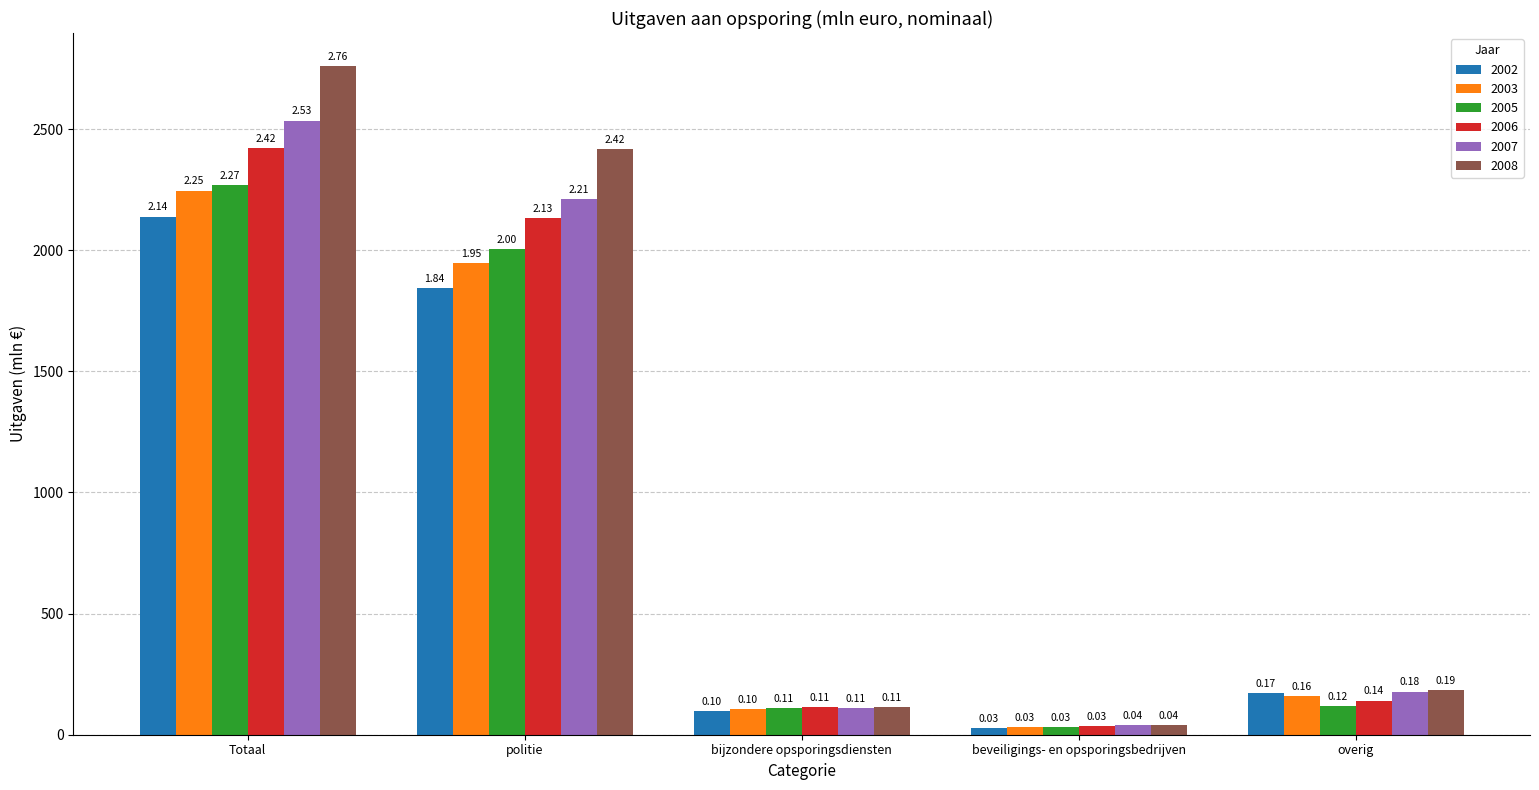

At which label does 2005 reach its peak?

Totaal